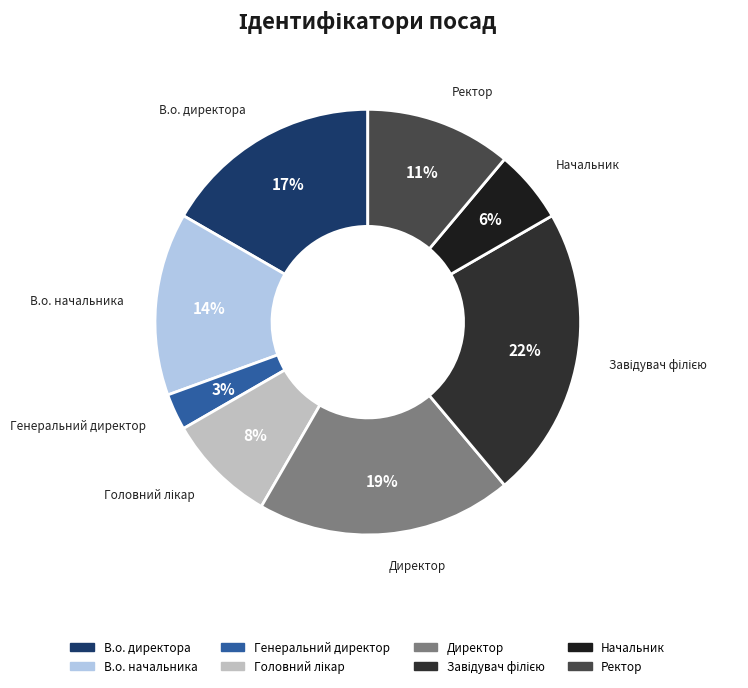

Does any single category account for the majority?

No